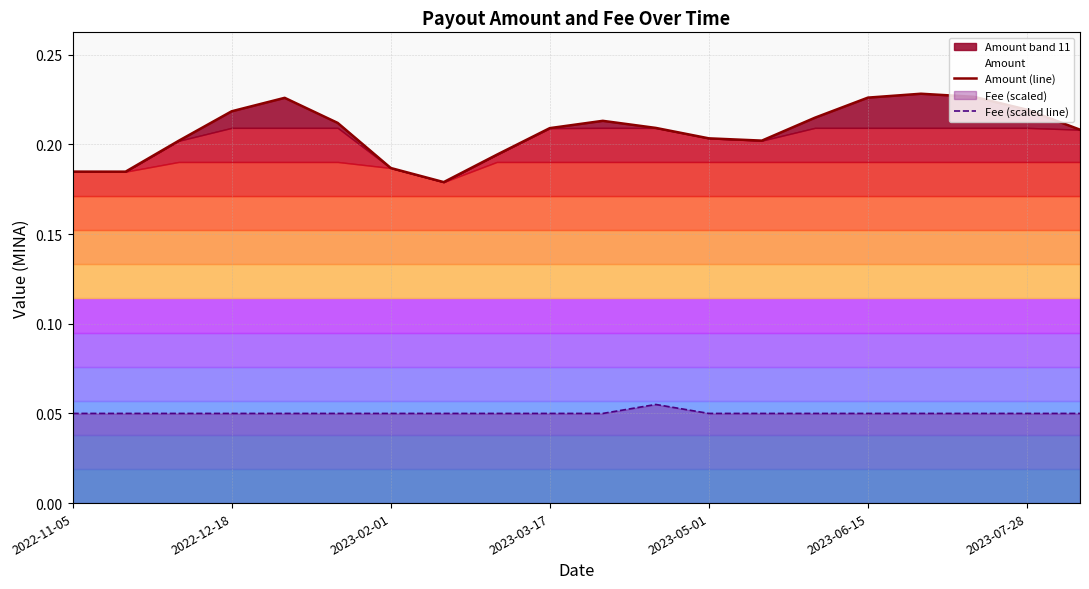

True or false: Amount (line) and Fee (scaled line) cross at least once.

False